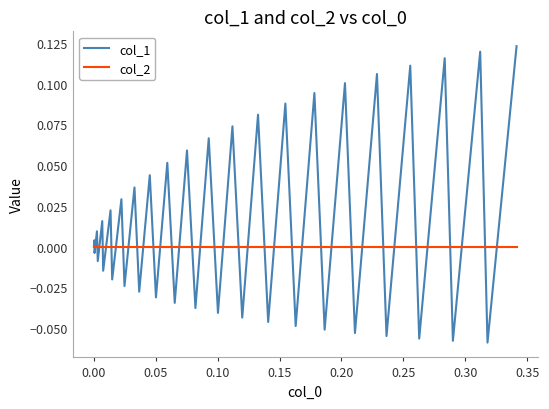

Rank the series by their maximum value, from highest to lowest.

col_1, col_2